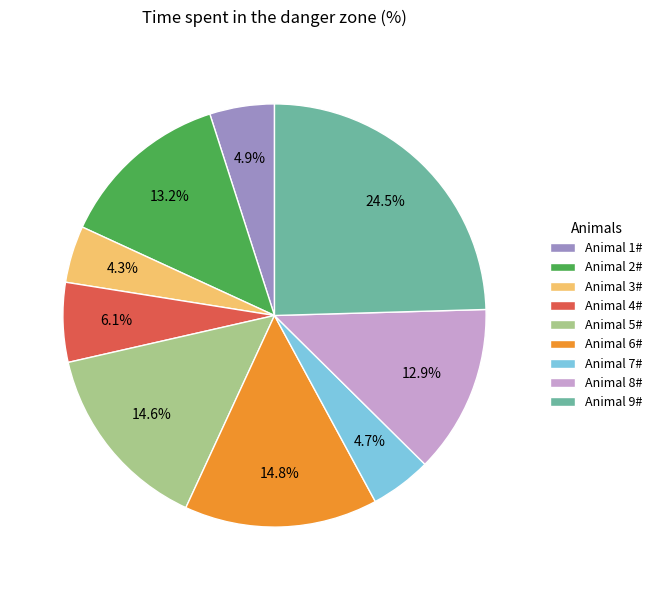

To the nearest percent, what is the difference between the largest and smallest slice percentages?

20%